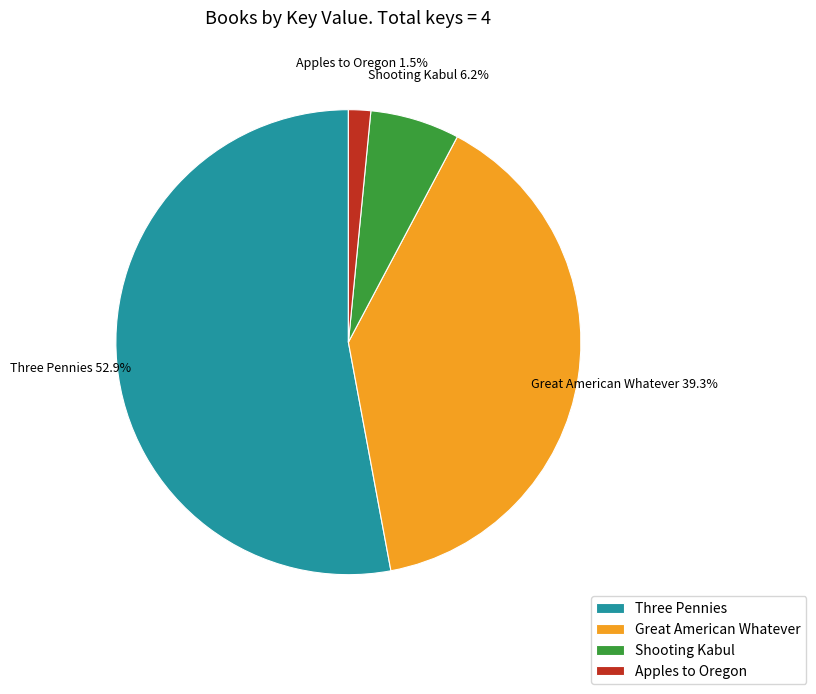

Does any single category account for the majority?

Yes